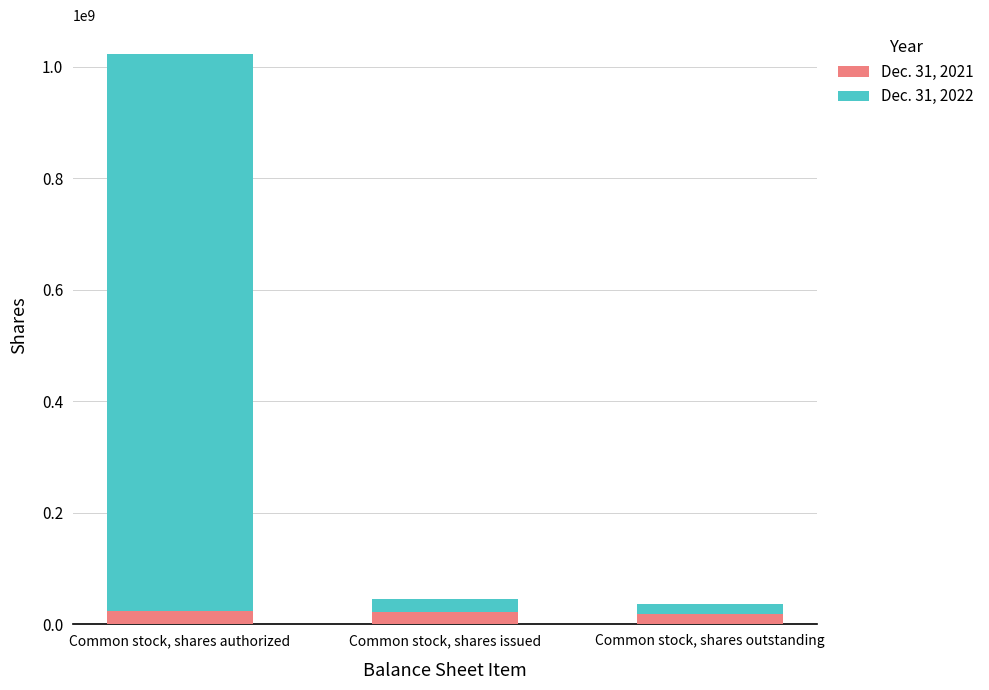

What is the total value across all series at Common stock, shares issued?

45292030